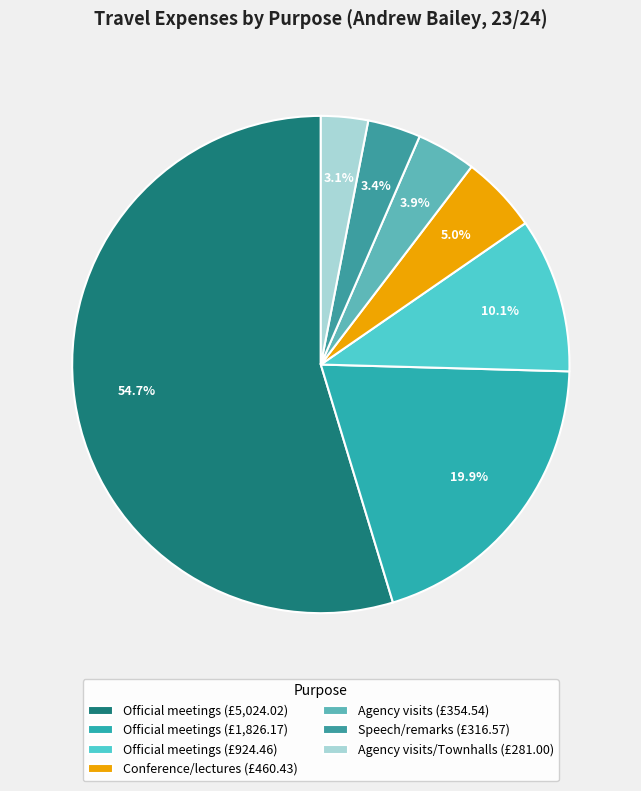

Is there any slice that represents more than half of the pie?

Yes